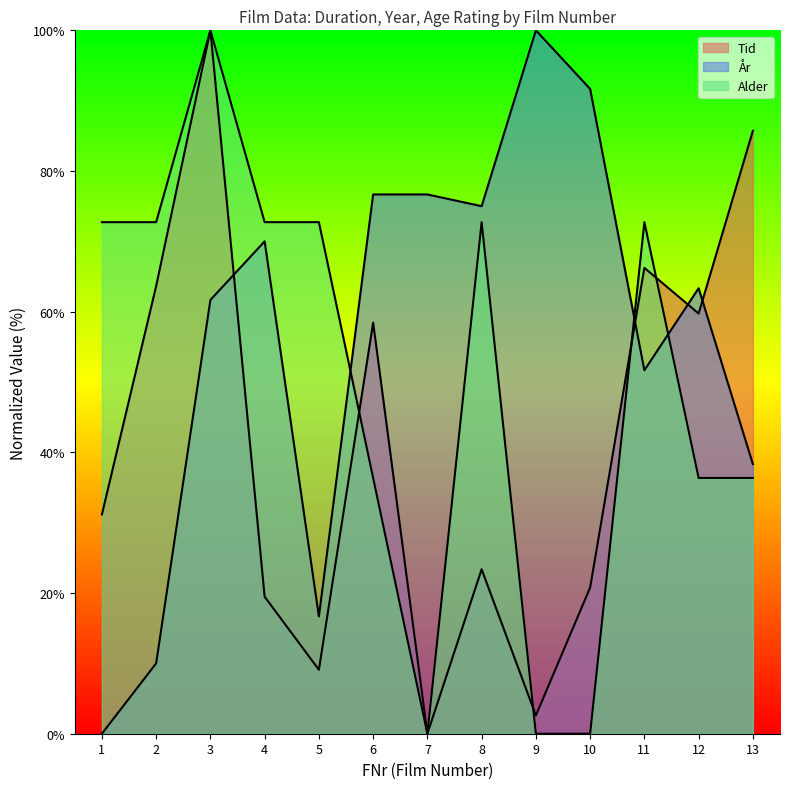

What is the average value of the Alder series?

49.7